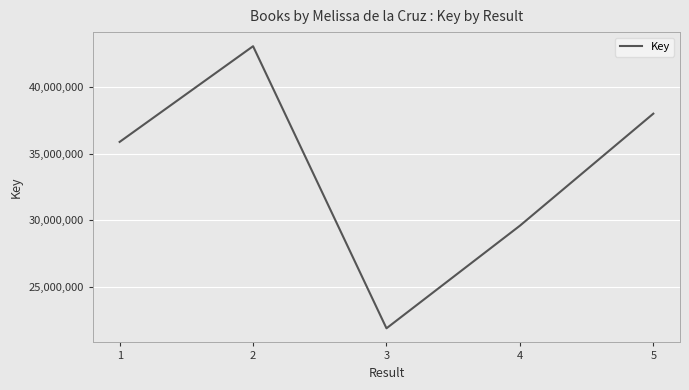

How many interior local valleys (lower than both neighbors) does the data have?

1